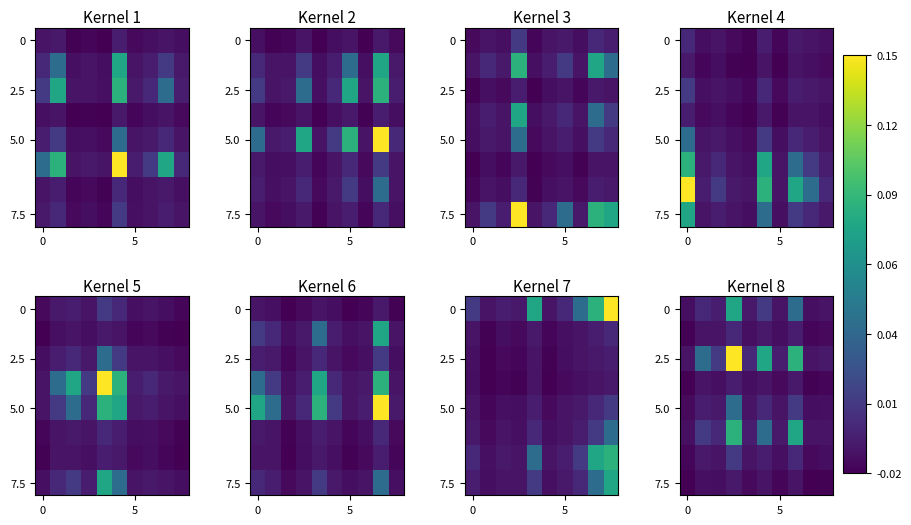

What is the difference between the highest and lowest values at 3?

0.2